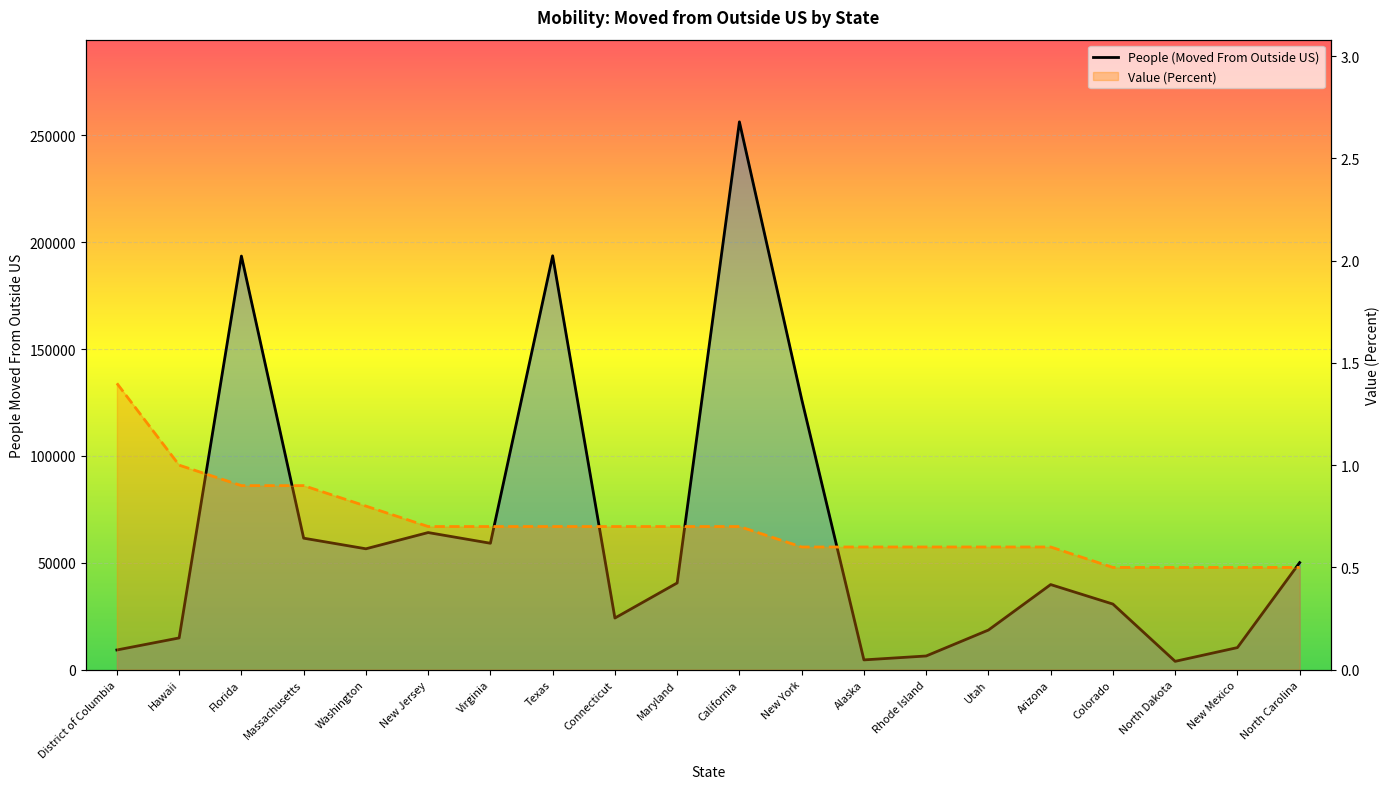

Reading right to left, extract all data points from this chart.

People (Moved From Outside US): North Carolina=50113.0	New Mexico=10351.0	North Dakota=3926.0	Colorado=30714.0	Arizona=39835.0	Utah=18556.0	Rhode Island=6432.0	Alaska=4599.0	New York=126549.0	California=256275.0	Maryland=40585.0	Connecticut=24175.0	Texas=193623.0	Virginia=59161.0	New Jersey=64166.0	Washington=56570.0	Massachusetts=61536.0	Florida=193495.0	Hawaii=14870.0	District of Columbia=9241.0
Value (Percent): North Carolina=0.5	New Mexico=0.5	North Dakota=0.5	Colorado=0.5	Arizona=0.6	Utah=0.6	Rhode Island=0.6	Alaska=0.6	New York=0.6	California=0.7	Maryland=0.7	Connecticut=0.7	Texas=0.7	Virginia=0.7	New Jersey=0.7	Washington=0.8	Massachusetts=0.9	Florida=0.9	Hawaii=1.0	District of Columbia=1.4